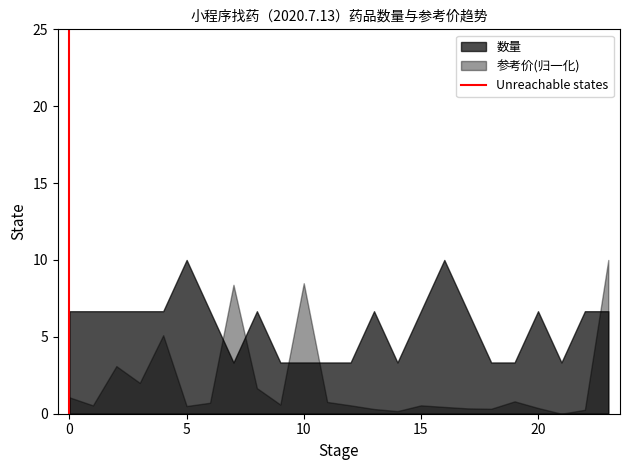

List the series in order of their overall mean, highest first.

数量, 参考价(归一化)